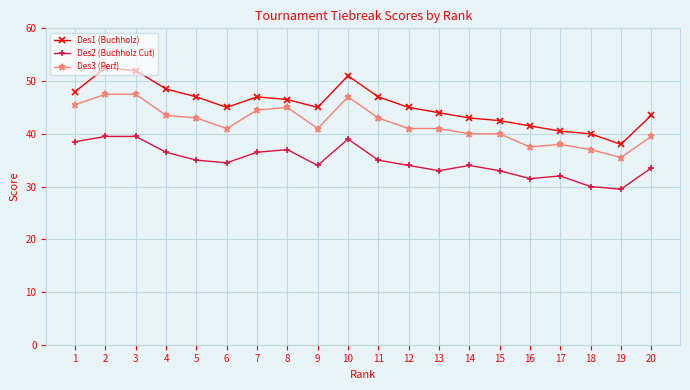

Which series has the widest spread of values?

Des1 (Buchholz)